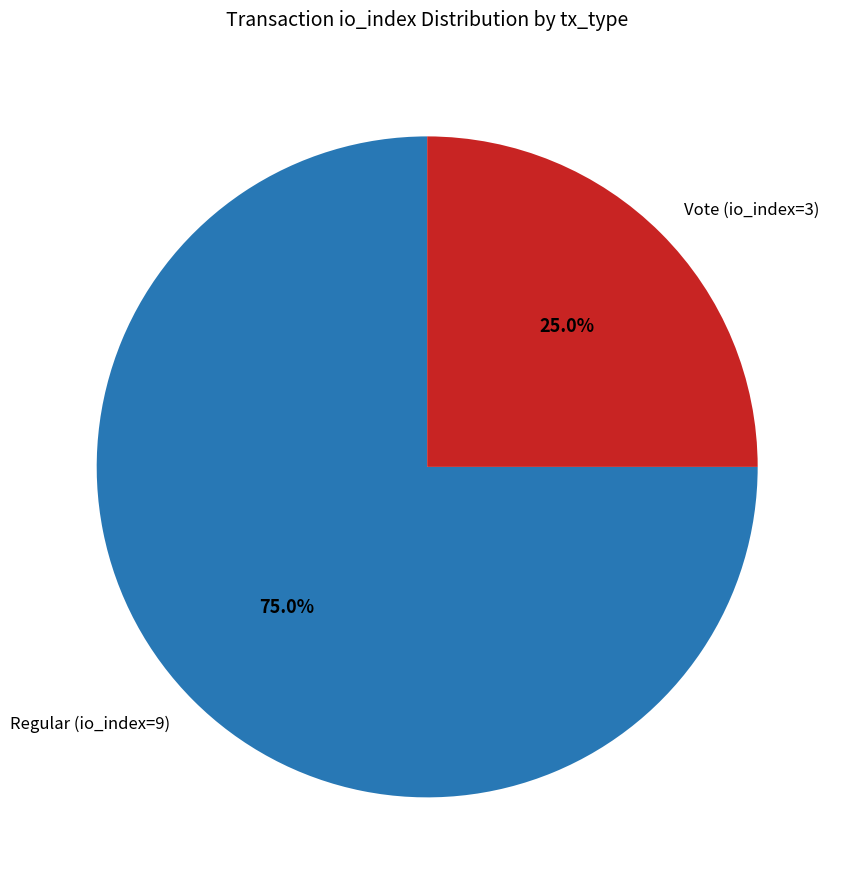

Count the number of slices in the pie.

2